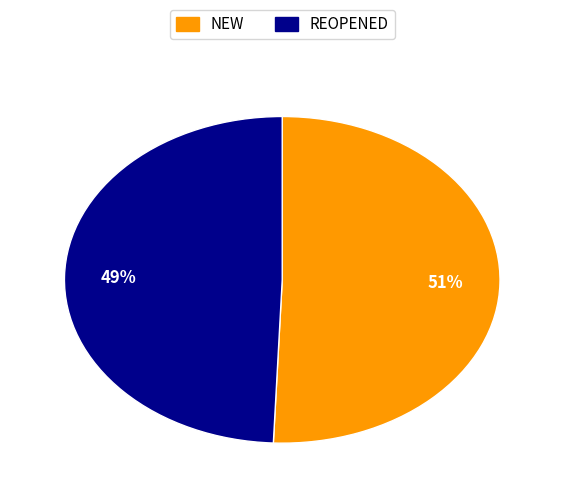

Does any single category account for the majority?

Yes